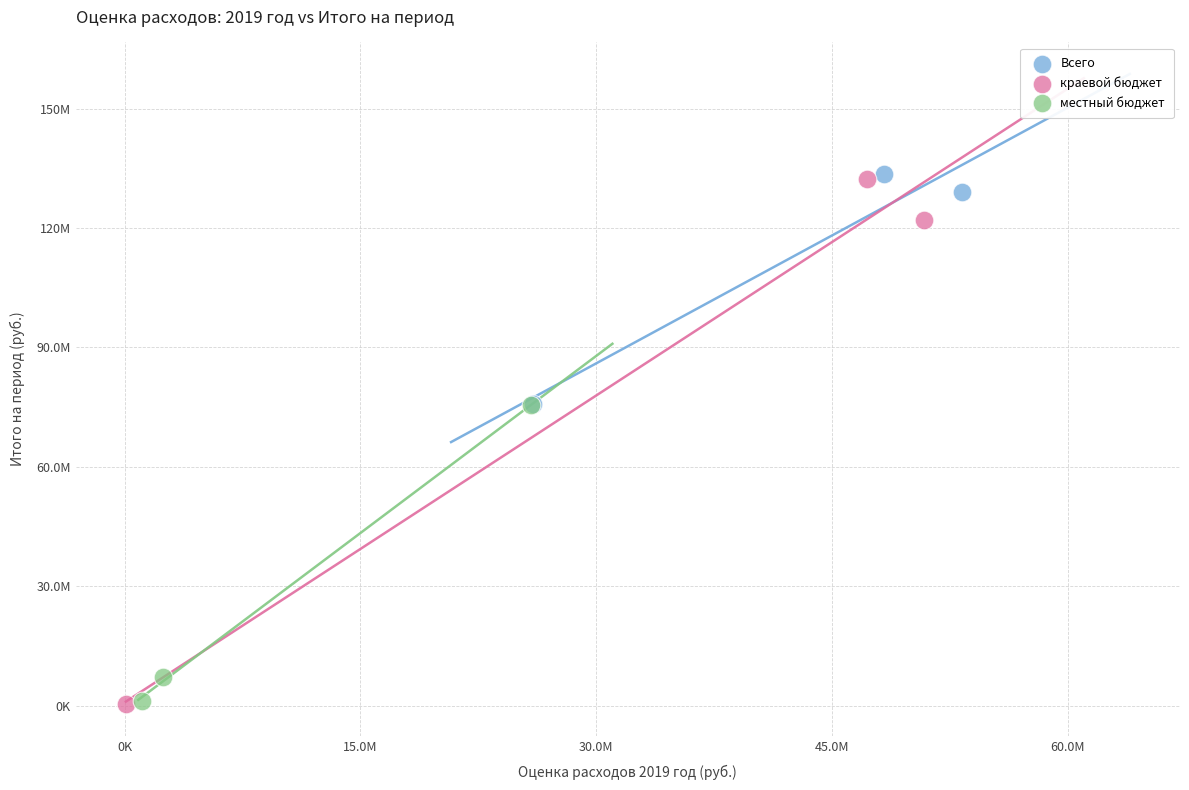

Which series has the widest spread of Y values?

краевой бюджет